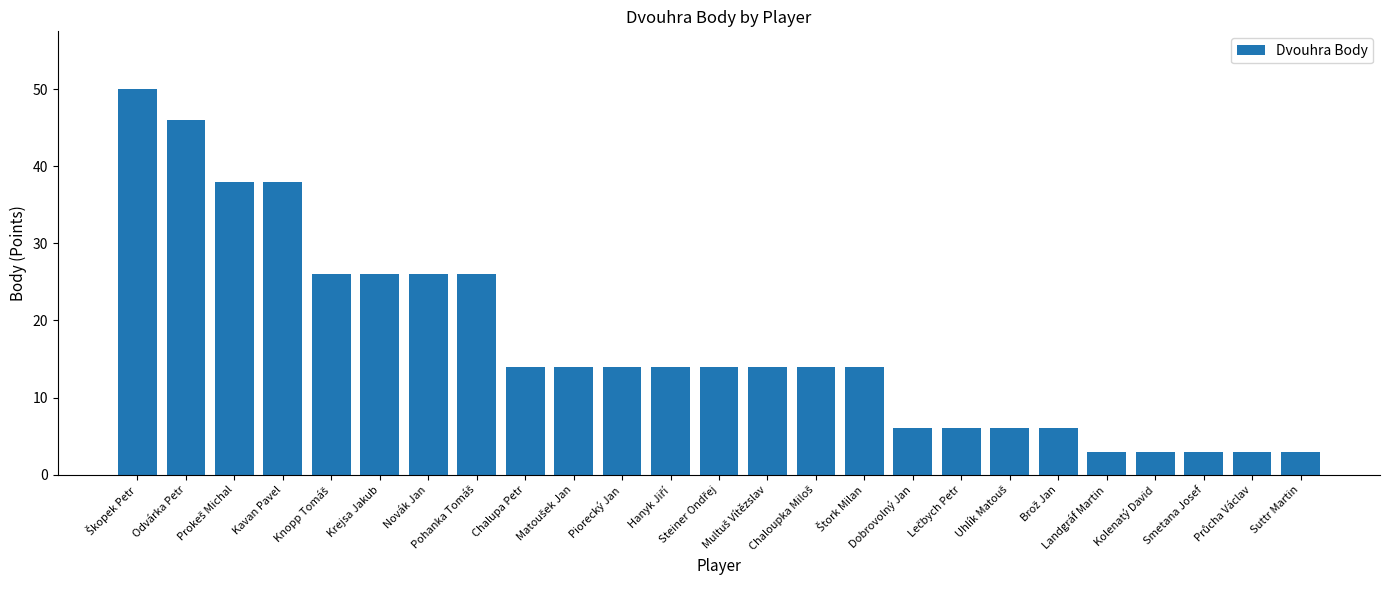

What is the difference between the maximum and second lowest values?

47